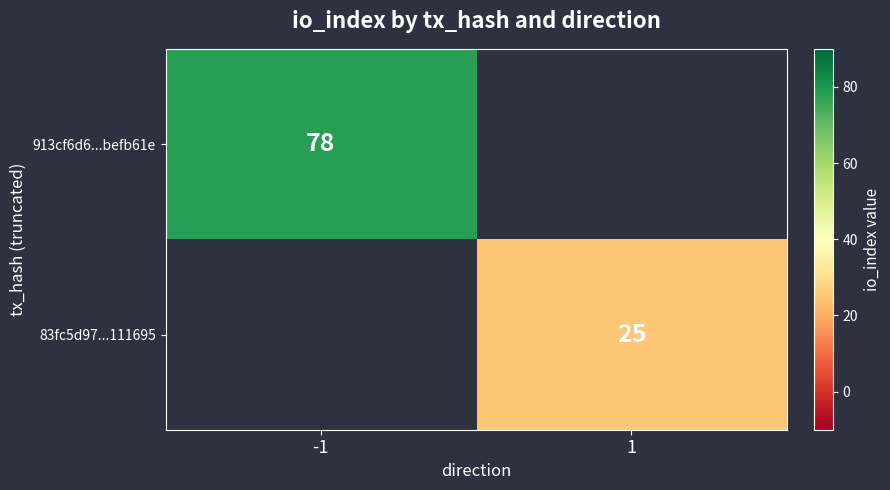

The 913cf6d6...befb61e series shows 115 at -1. True or false?

False